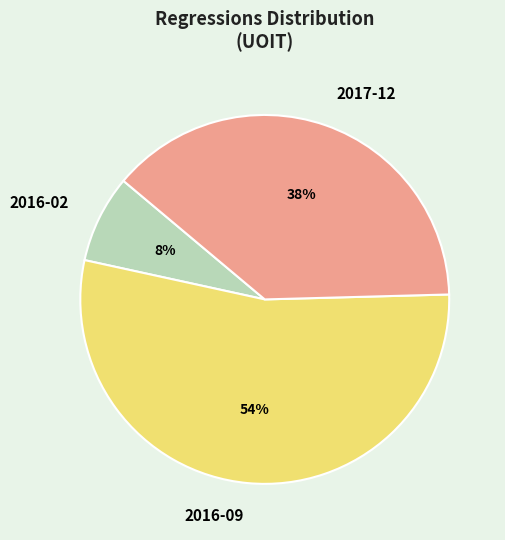

Which has a higher value, 2016-09 or 2016-02?

2016-09